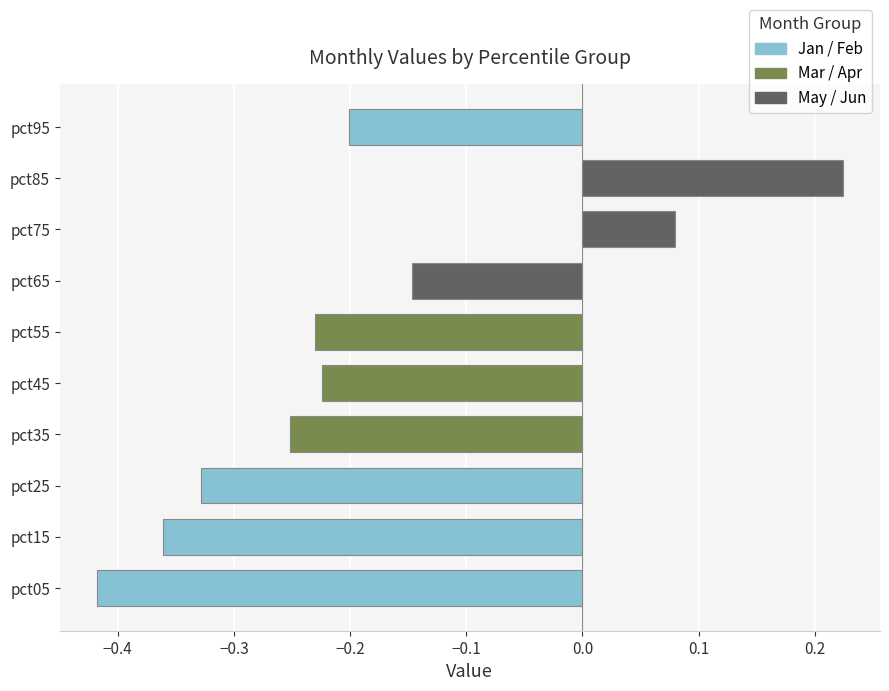

Count the number of categories in the chart.

10